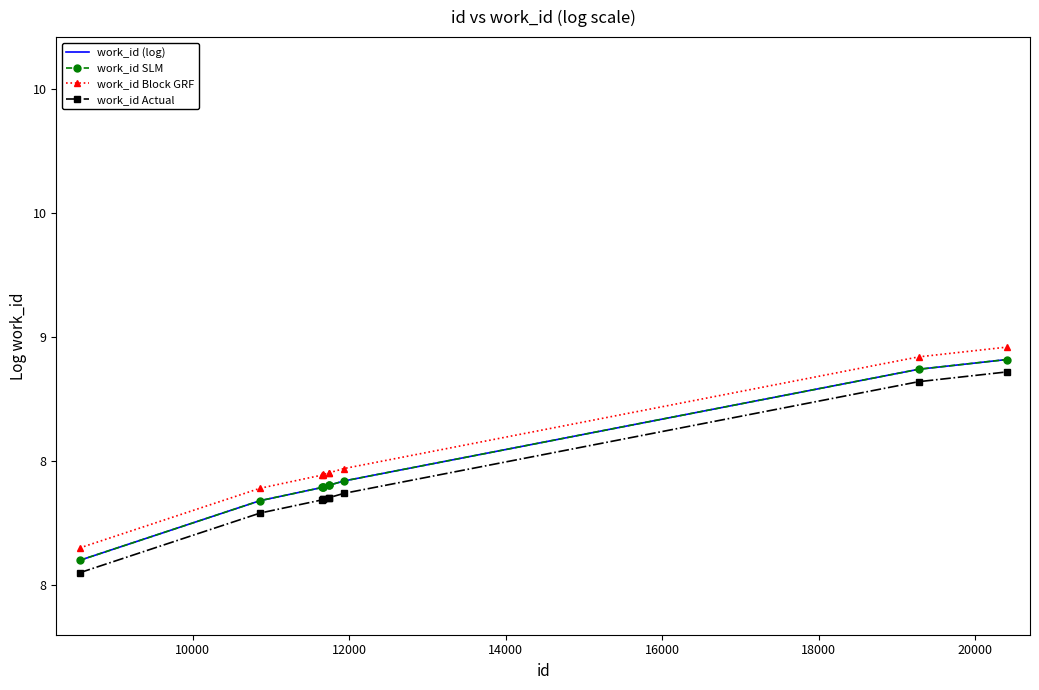

What is the value of the work_id Block GRF point at the 10th from the left?

9.0